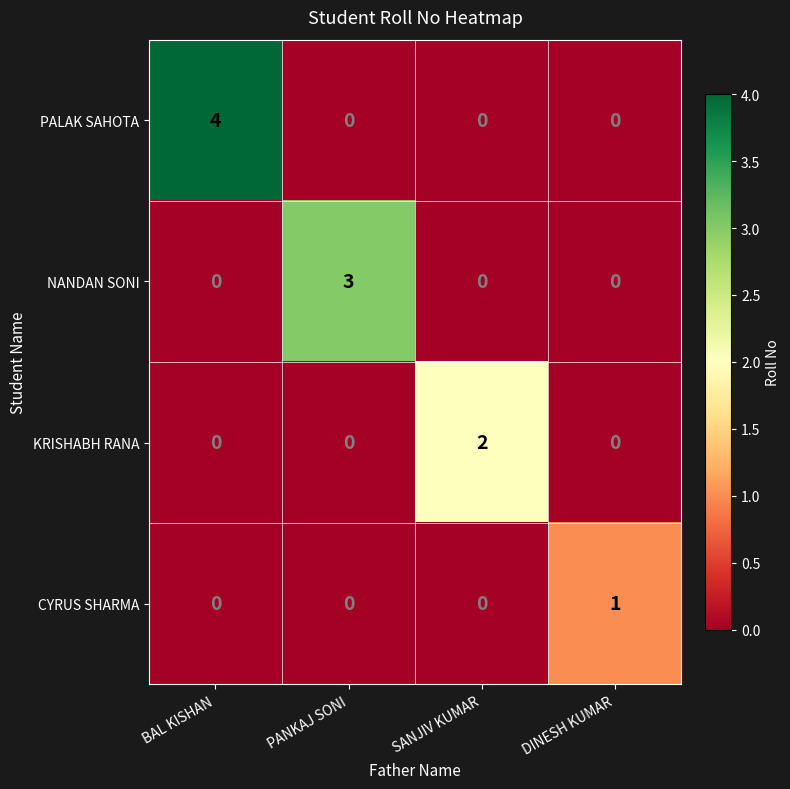

Reading left to right, extract all data points from this chart.

PALAK SAHOTA: 4	0	0	0
NANDAN SONI: 0	3	0	0
KRISHABH RANA: 0	0	2	0
CYRUS SHARMA: 0	0	0	1